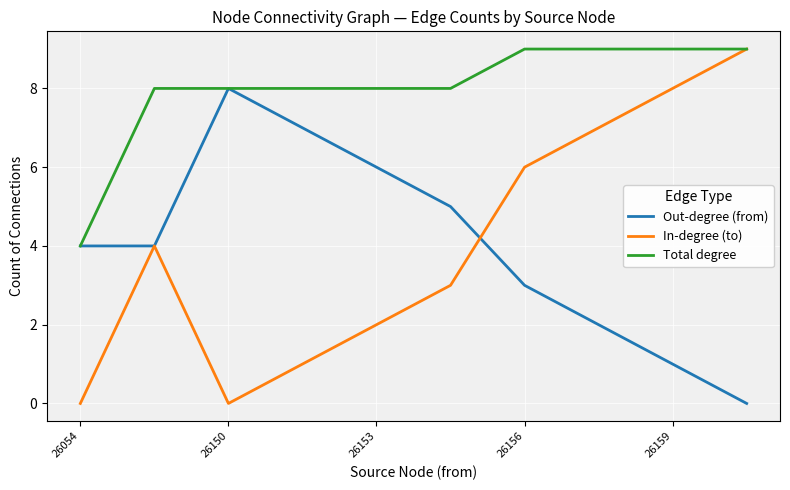

What is the maximum value for Total degree?

9